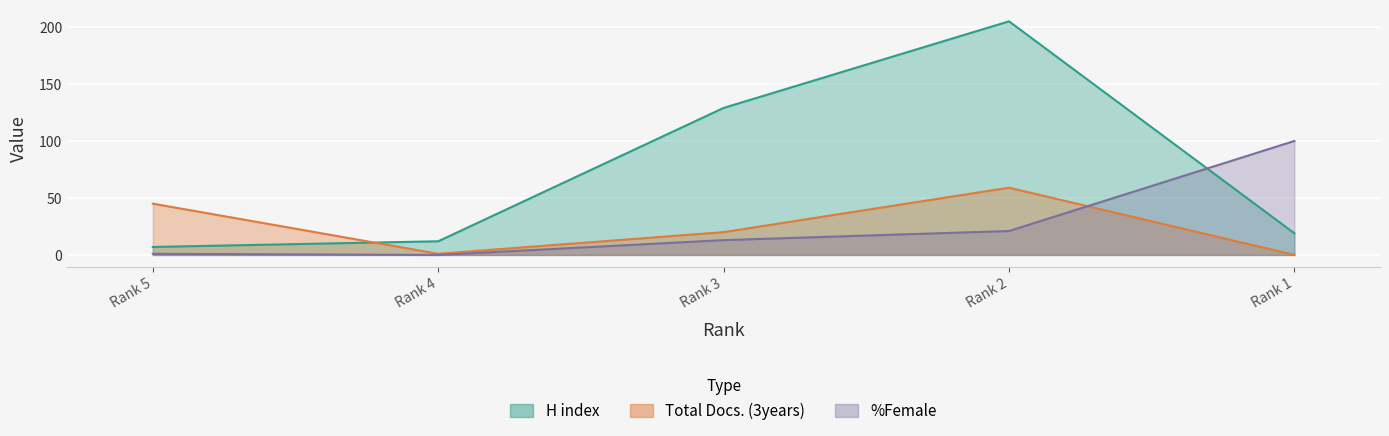

What is the average value of the Total Docs. (3years) series?

25